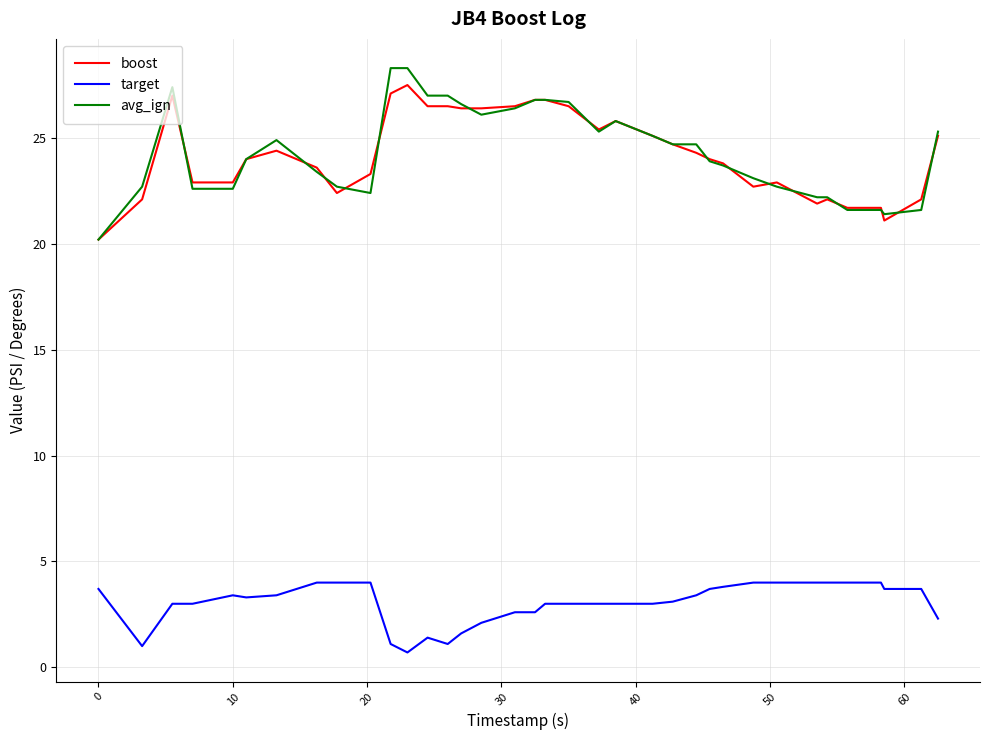

Rank the series by their maximum value, from highest to lowest.

avg_ign, boost, target